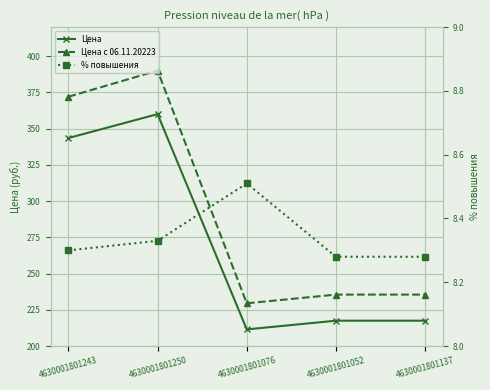

What is the label of the 3rd point from the right?

4630001801076